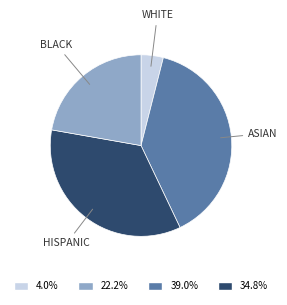

Is there a majority slice in this chart?

No